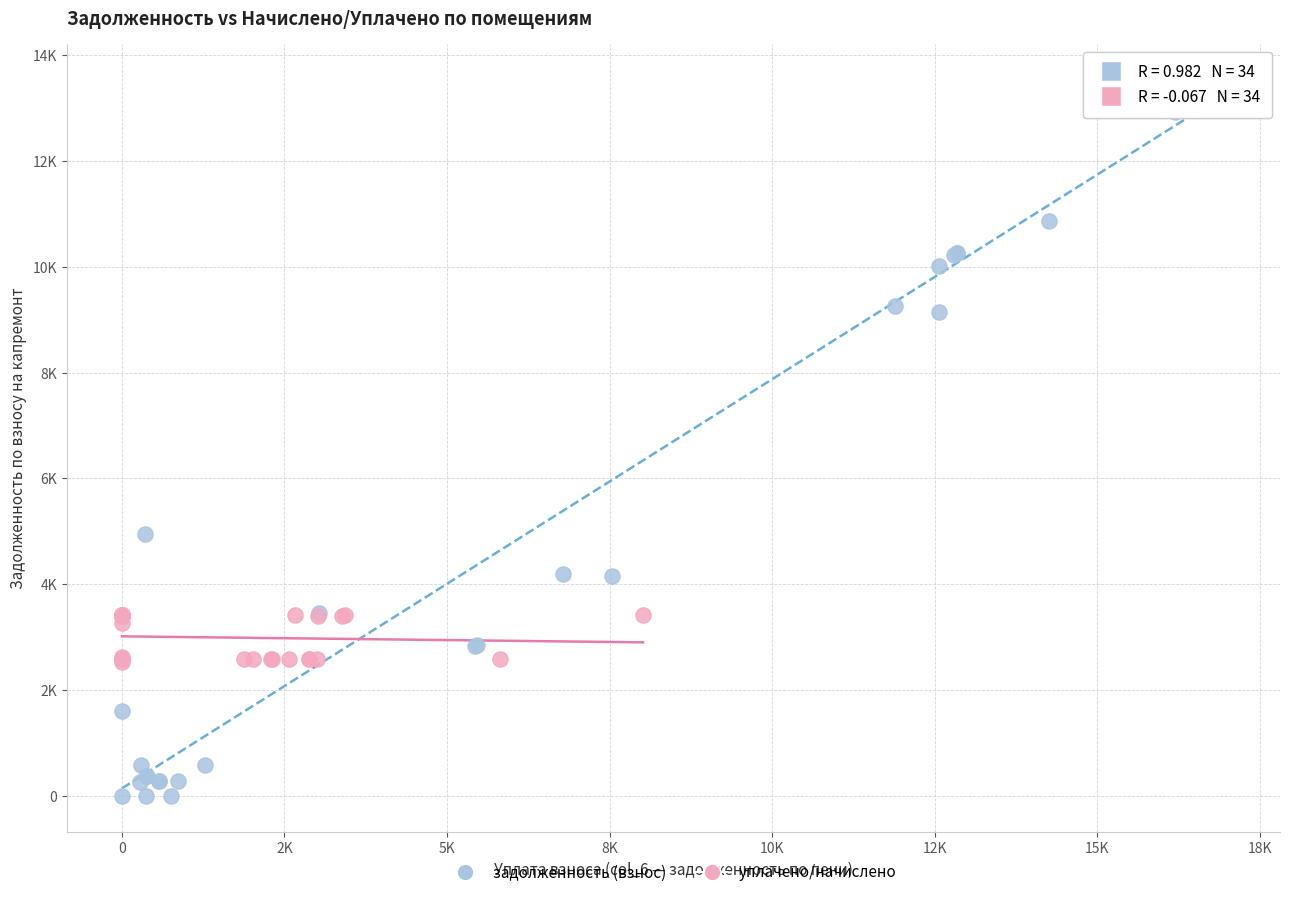

Which series has the widest spread of Y values?

задолженность (взнос)